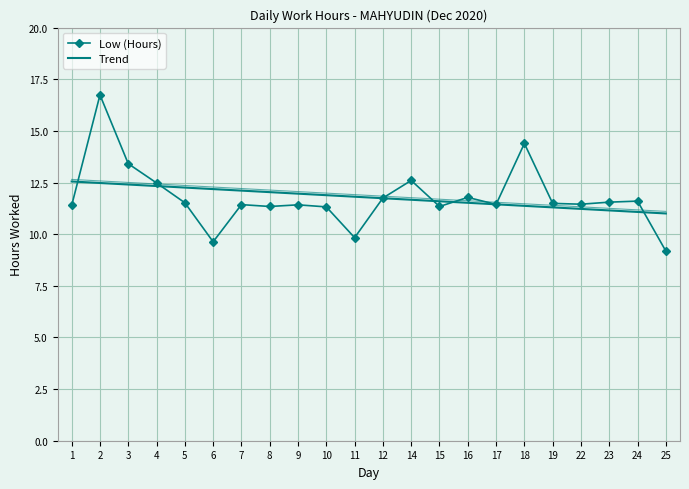

The value of Low (Hours) at 24 is 11.6. True or false?

True